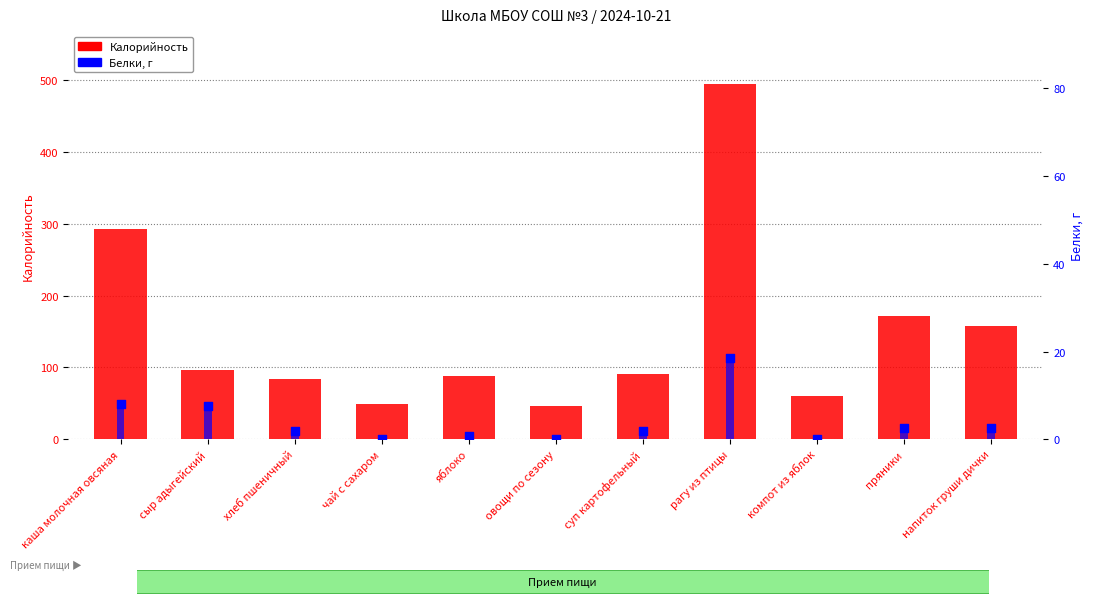

Which series contains the highest Y value?

Калорийность